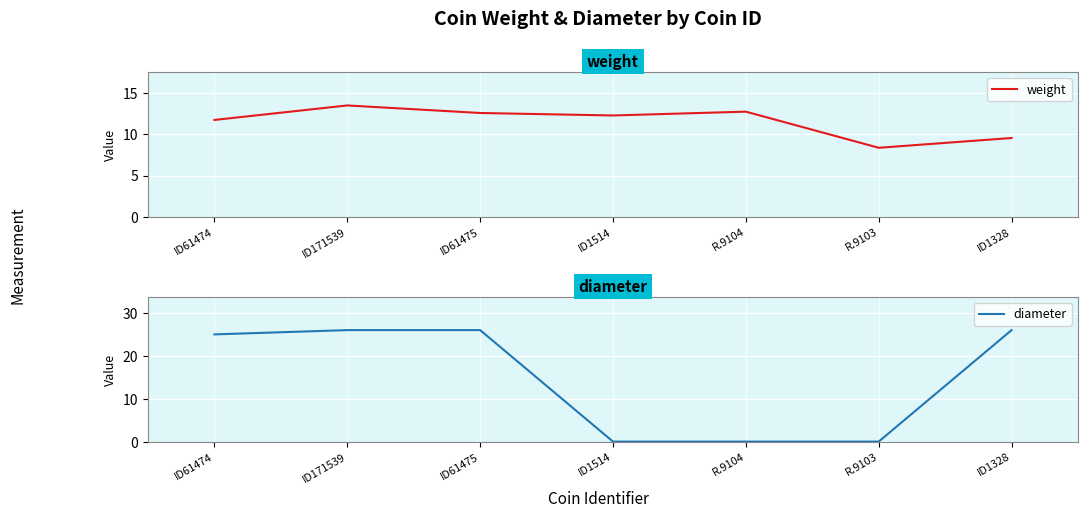

What is the sum of all weight values?

80.6